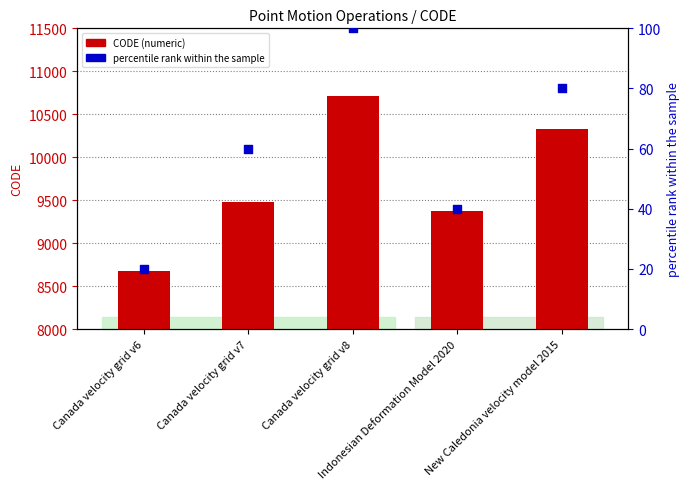

At which category is the sum across all series the highest?

Canada velocity grid v8